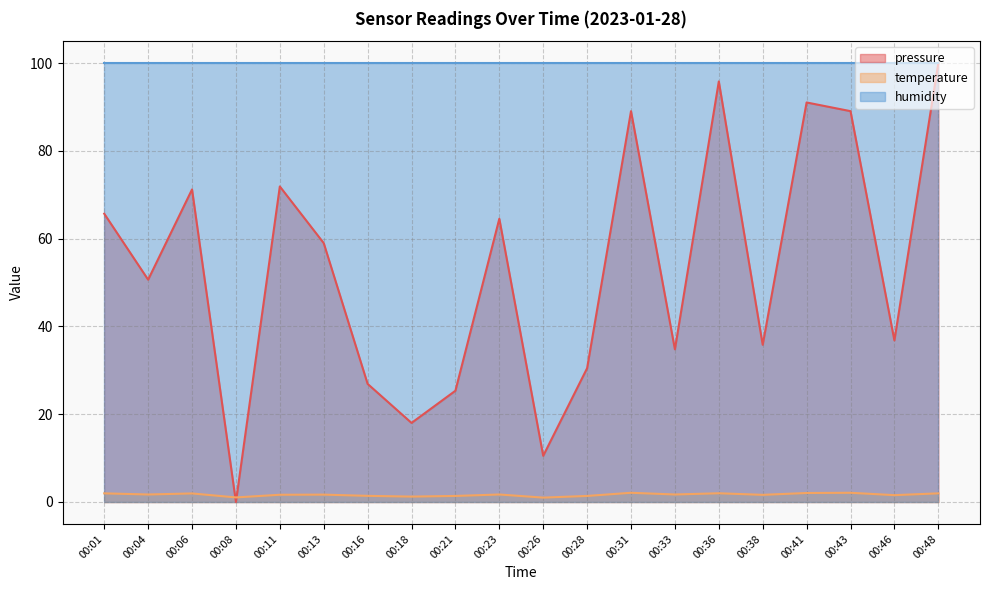

The value of humidity at 00:04 is 100.0. True or false?

True